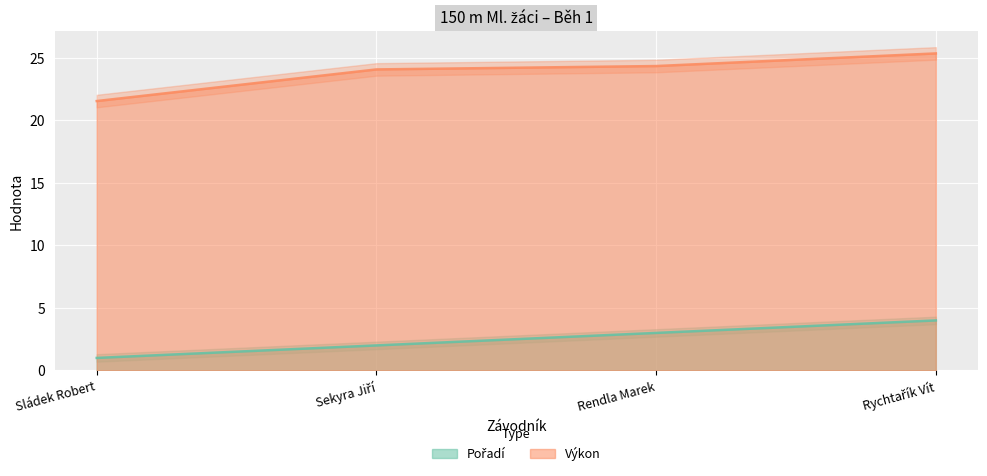

Is the value of Pořadí at Sládek Robert greater than the value of Výkon at Rychtařík Vít?

No